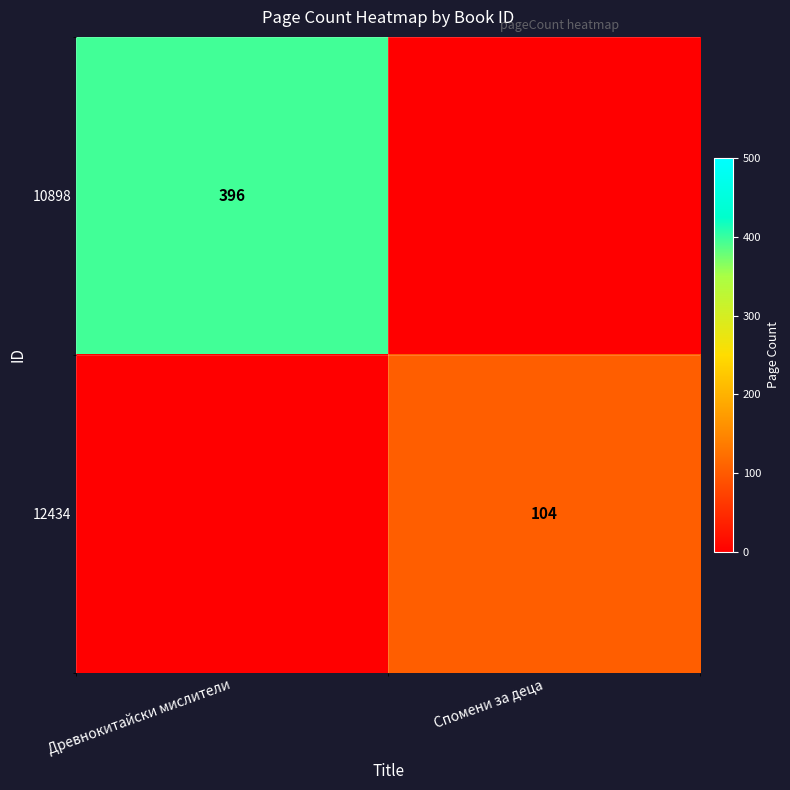

True or false: 12434 has a value of 104 at Спомени за деца.

True